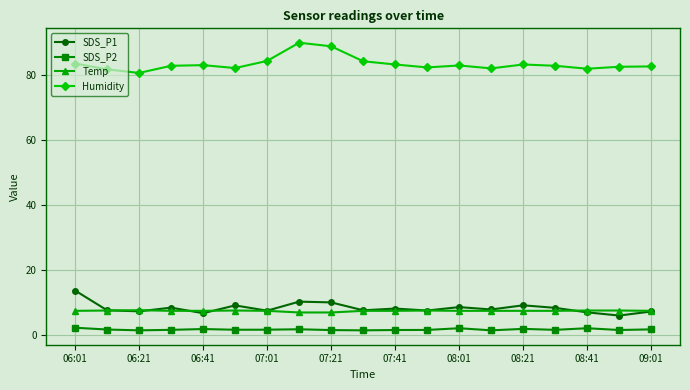

Which series has the largest total across all categories?

Humidity